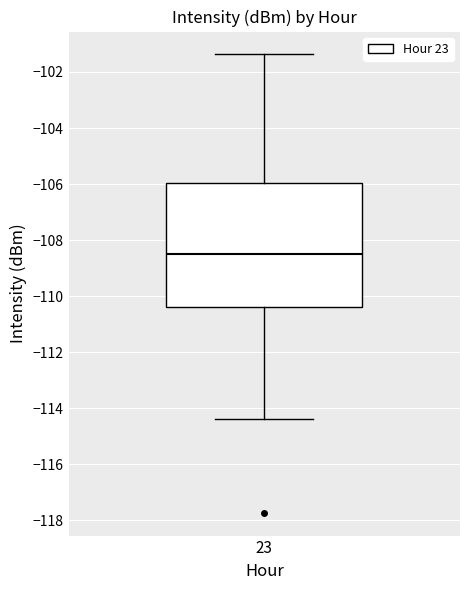

Transcribe this box plot: give where the median line is, the range the box spans, and where the two whiskers end, as read against the y-axis. The values are not printed on the chart, so give them approximately, as read against the axis.

median -108.4, box -110.4 to -106.0, whiskers -114.4 to -101.4